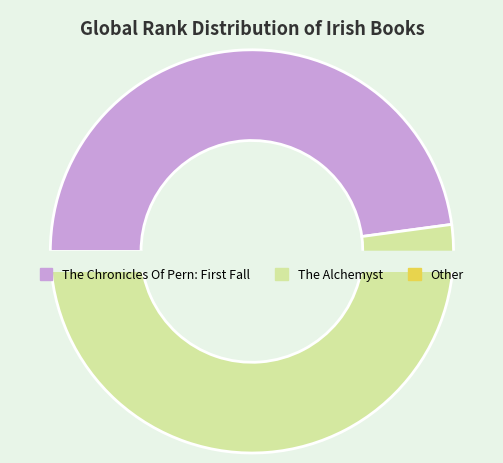

Which category has the biggest portion of the pie?

The Alchemyst